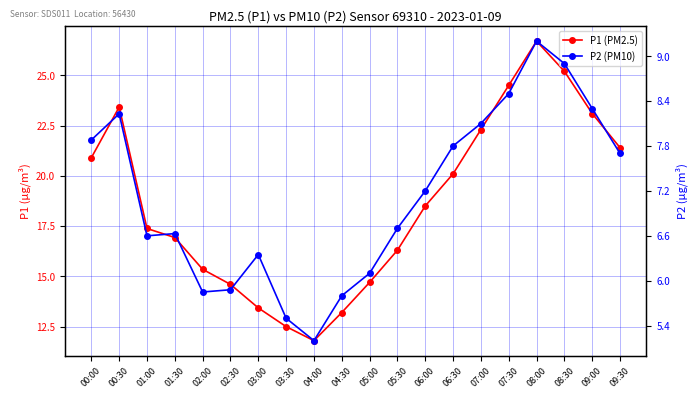

Rank the series by their maximum value, from highest to lowest.

P1, P2